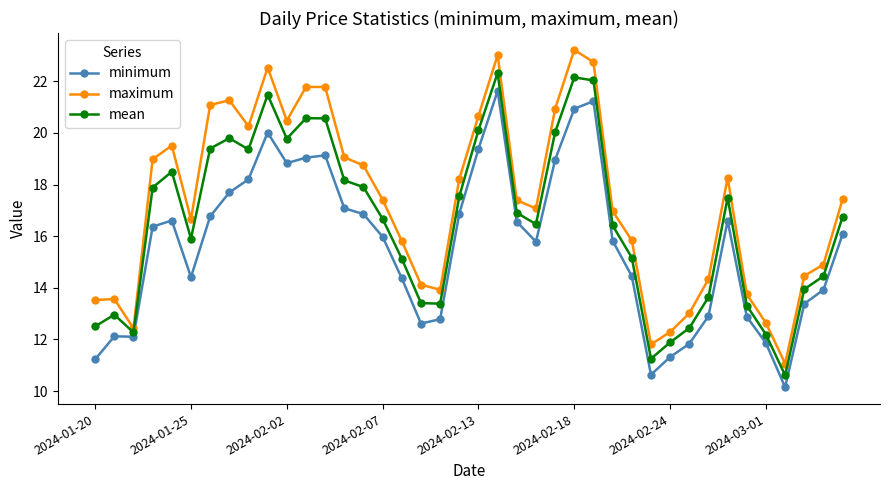

Which series has the largest total across all categories?

maximum